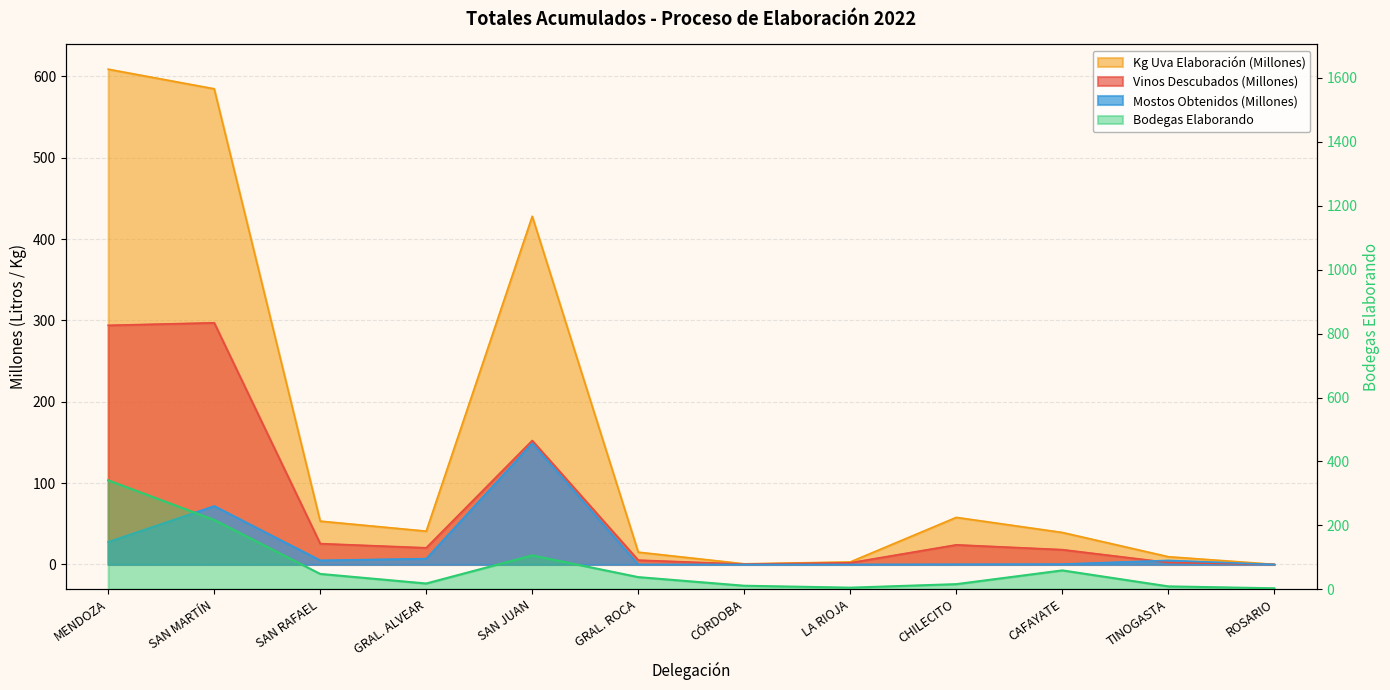

What is the maximum value for Kg Uva Elaboración (M)?

608.8